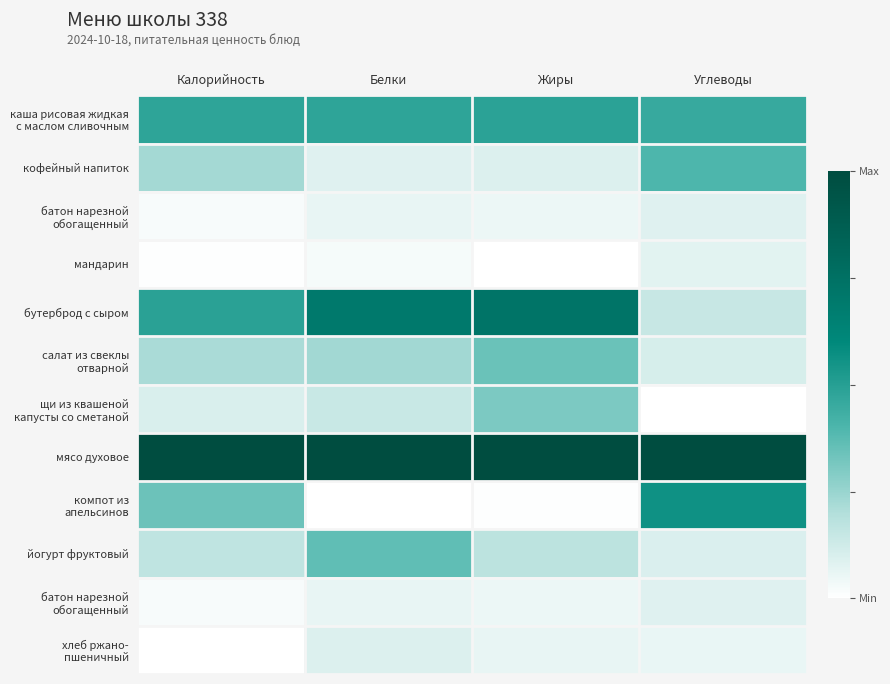

What is the greatest value displayed?

1.0